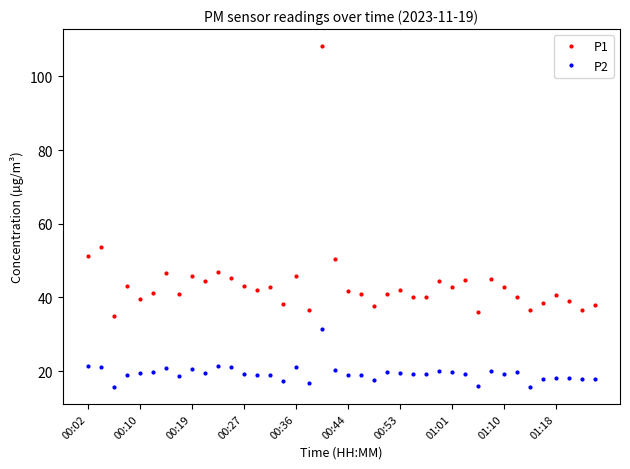

True or false: P2 has more than 0 interior local peaks.

True